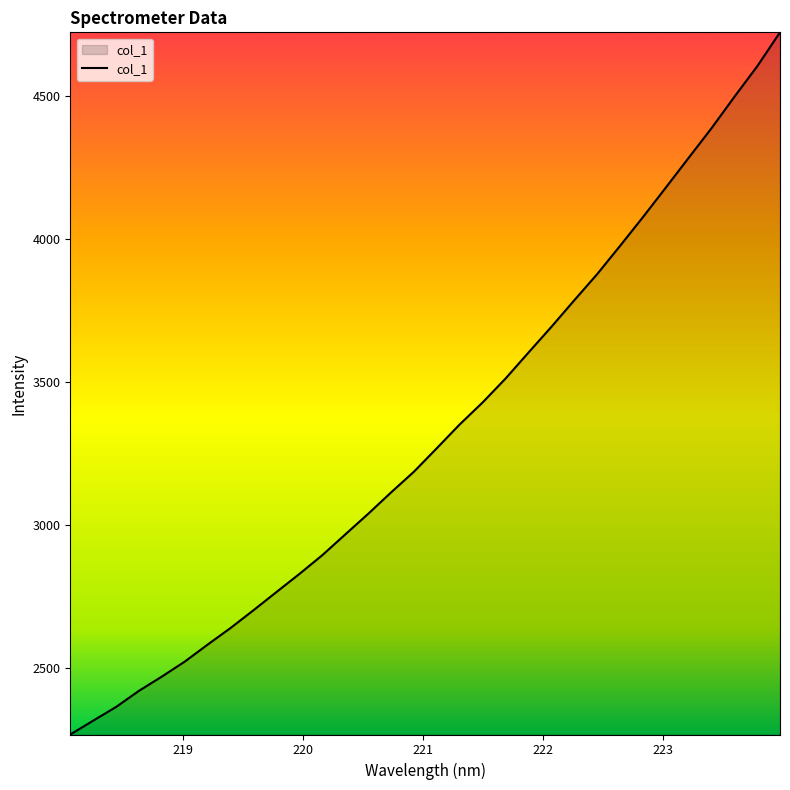

What is the greatest value displayed?

4722.6